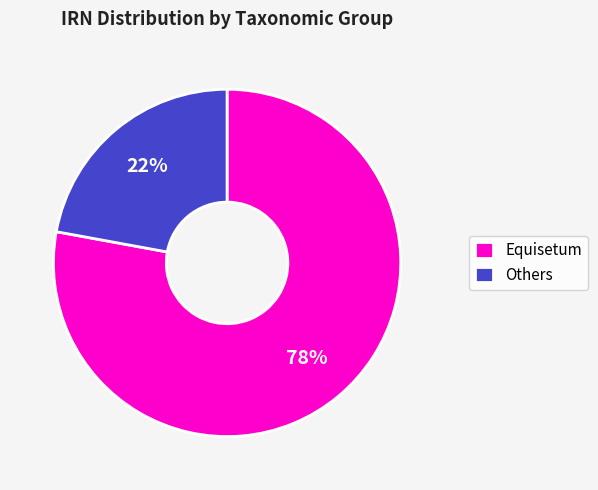

The Others slice represents 12% of the pie. True or false?

False